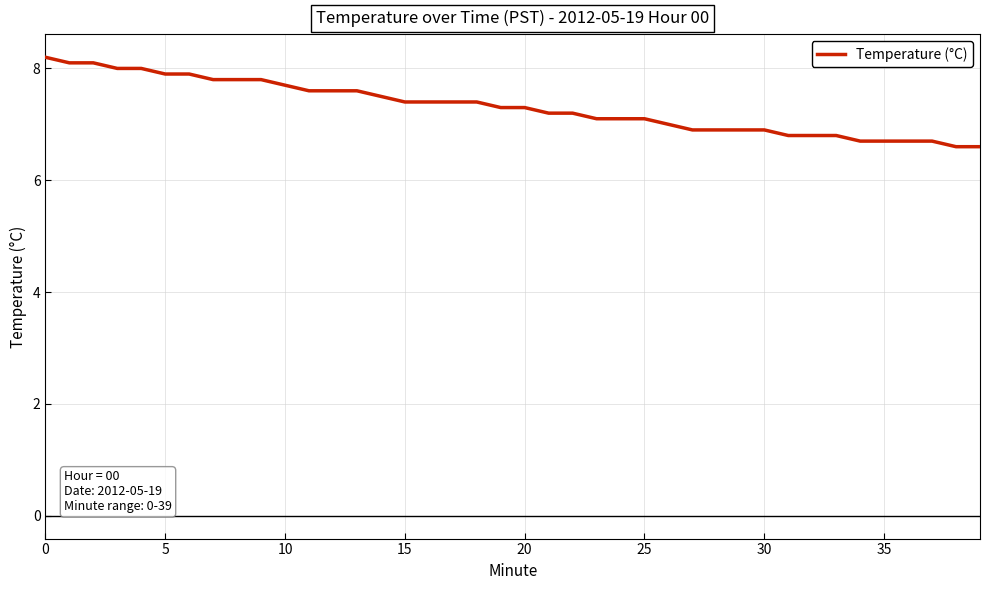

What is the difference between the maximum and minimum values?

1.6